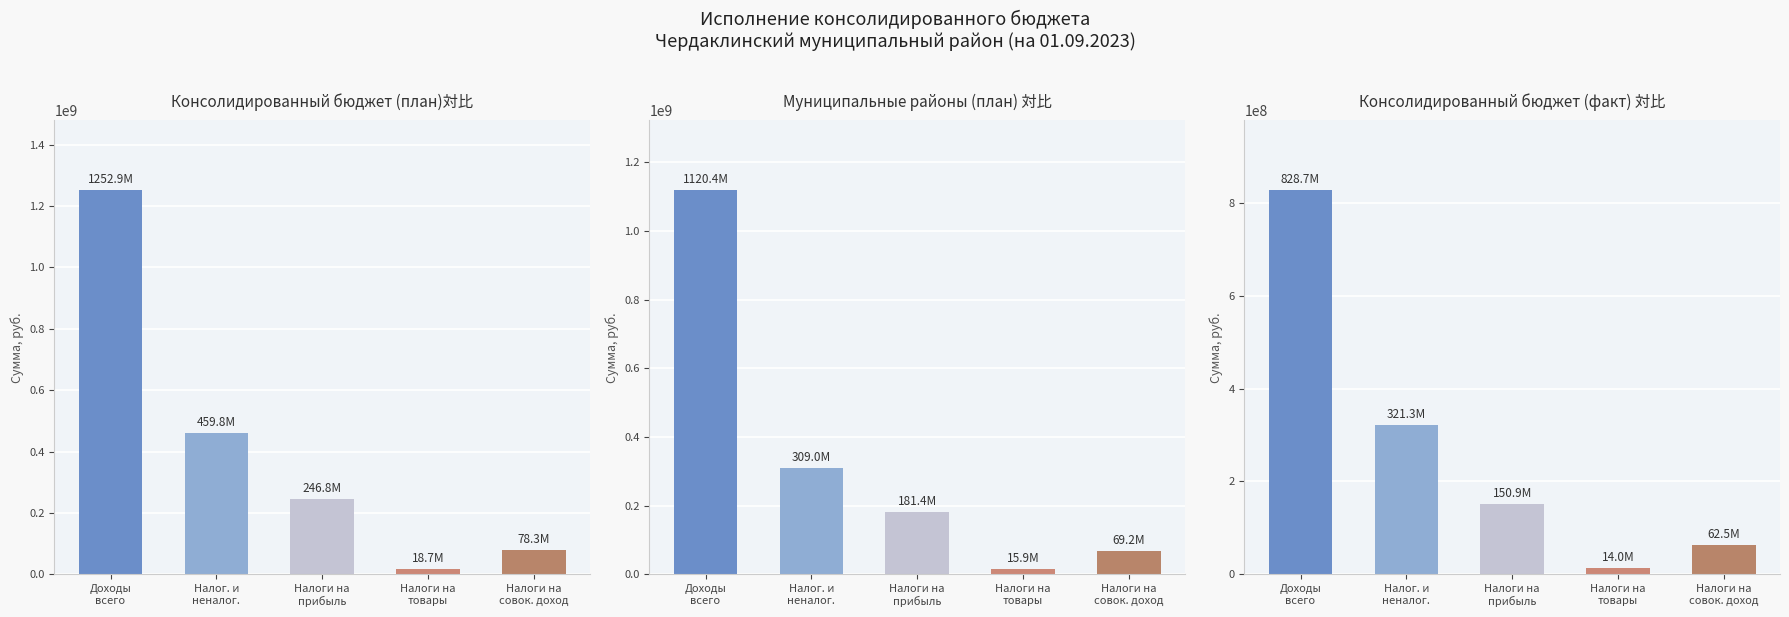

Is it true that консолидированный бюджет (факт) equals 84876691.5 at Налоги на
совок. доход?

False